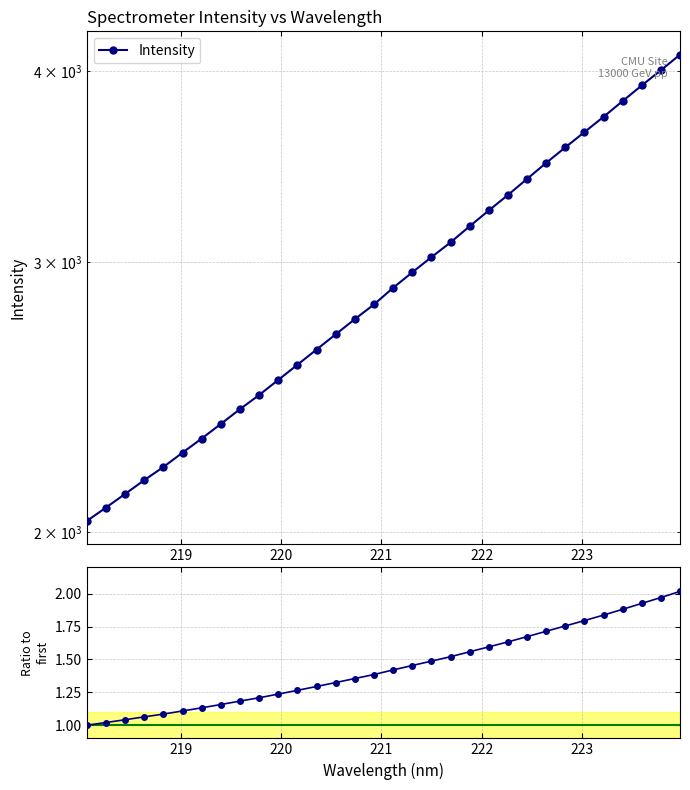

How many lines are shown in the chart?

2